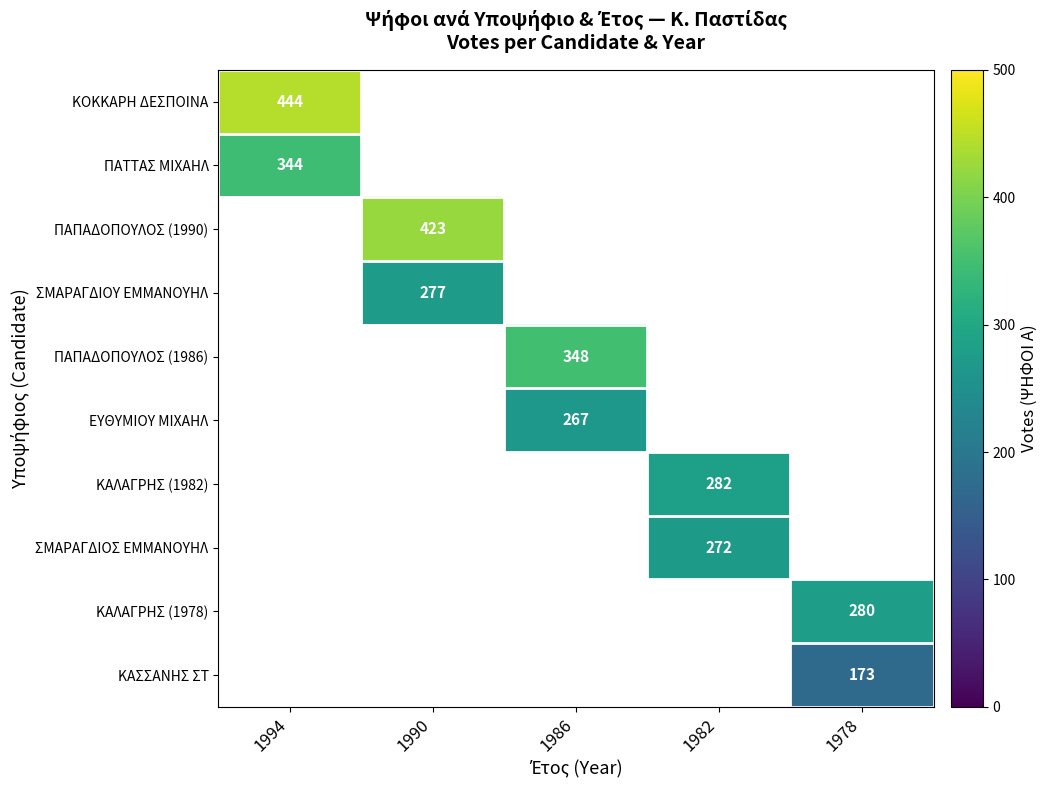

Is it true that ΣΜΑΡΑΓΔΙΟΣ ΕΜΜΑΝΟΥΗΛ equals 485 at 1982?

False